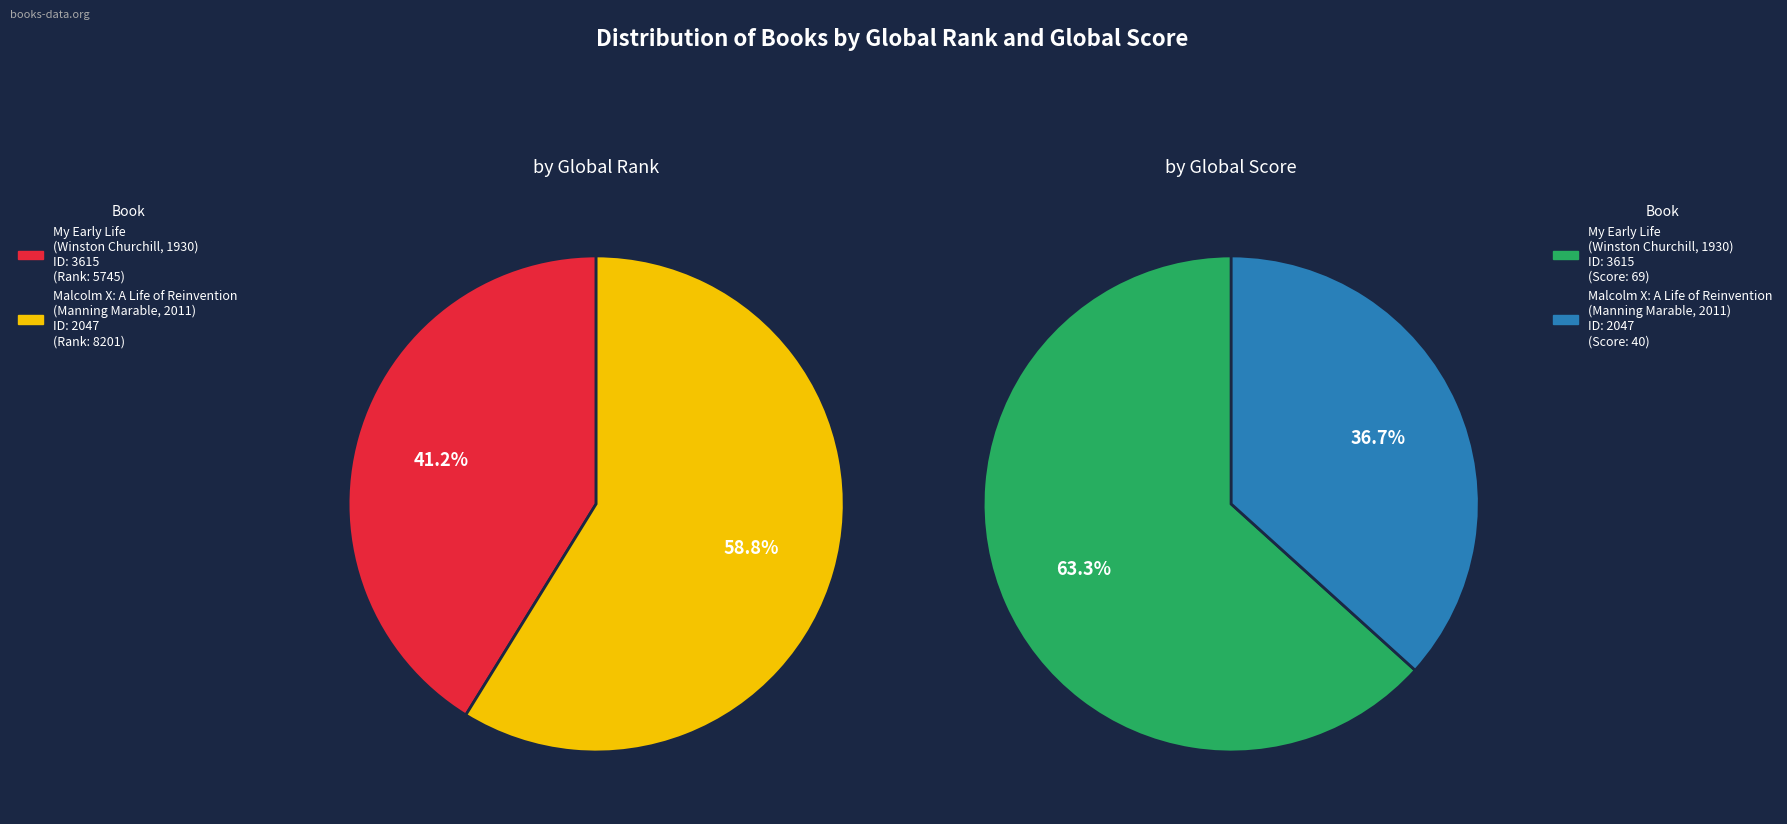

The Malcolm X: A Life of Reinvention
(Manning Marable, 2011) slice represents 46% of the pie. True or false?

False